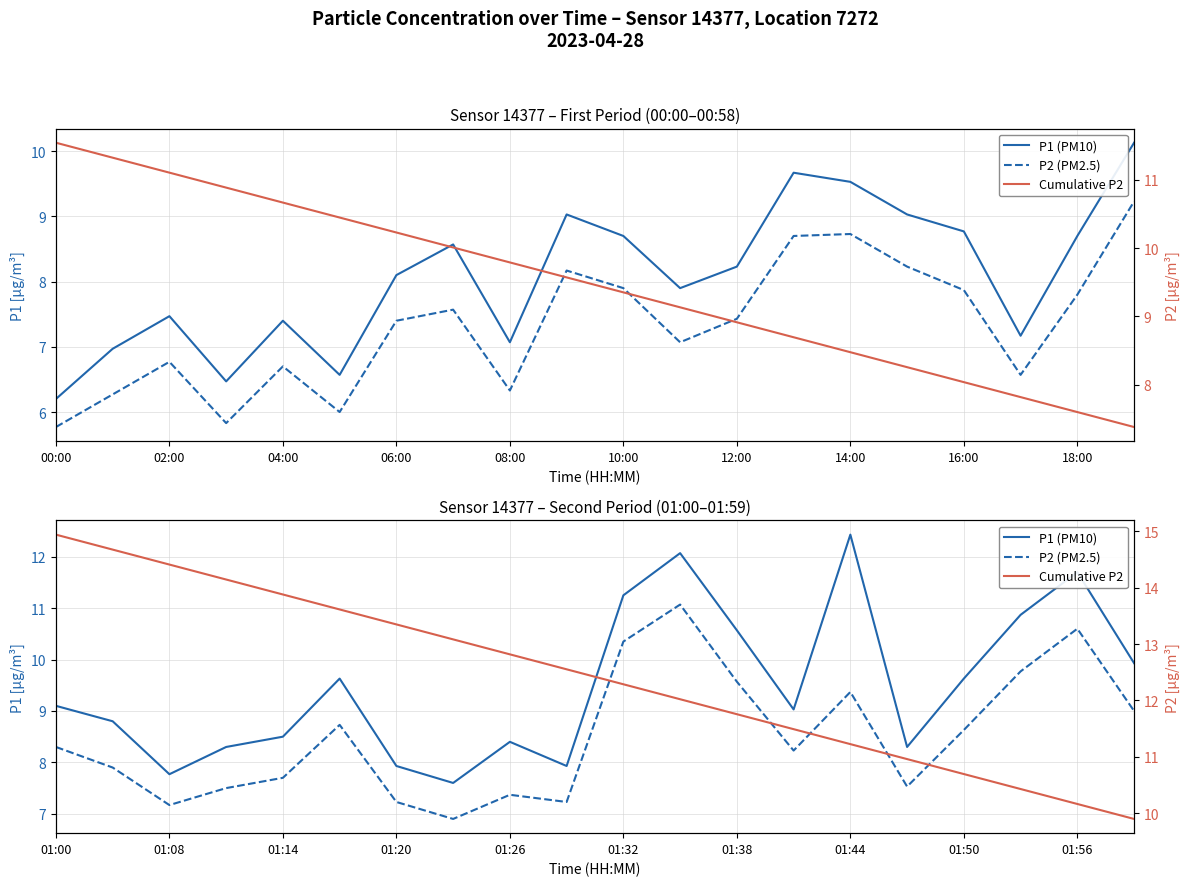

Which category has the lowest value in the Cumulative P2 series?

19